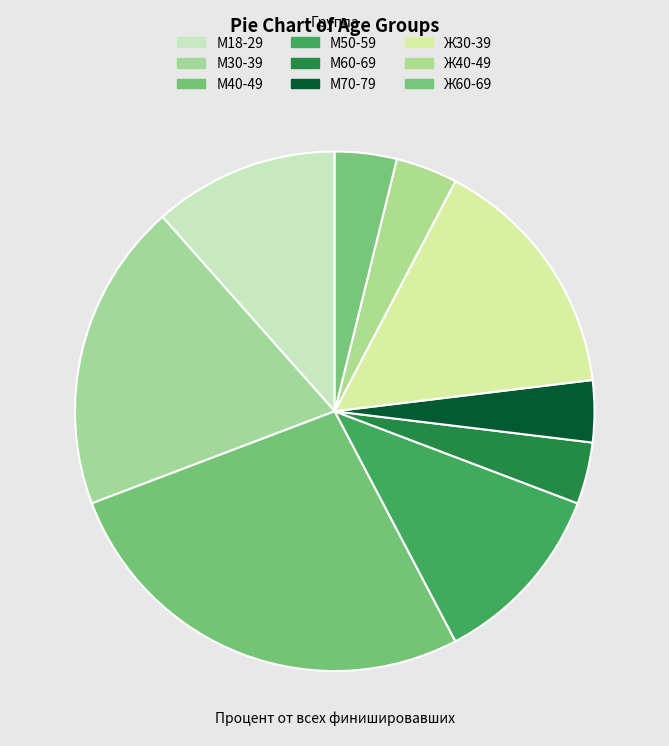

How many slices are in this pie chart?

9